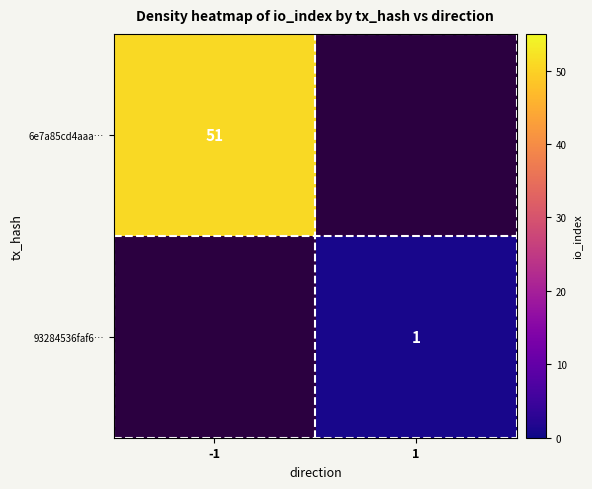

At how many categories does at least one series exceed 24?

1